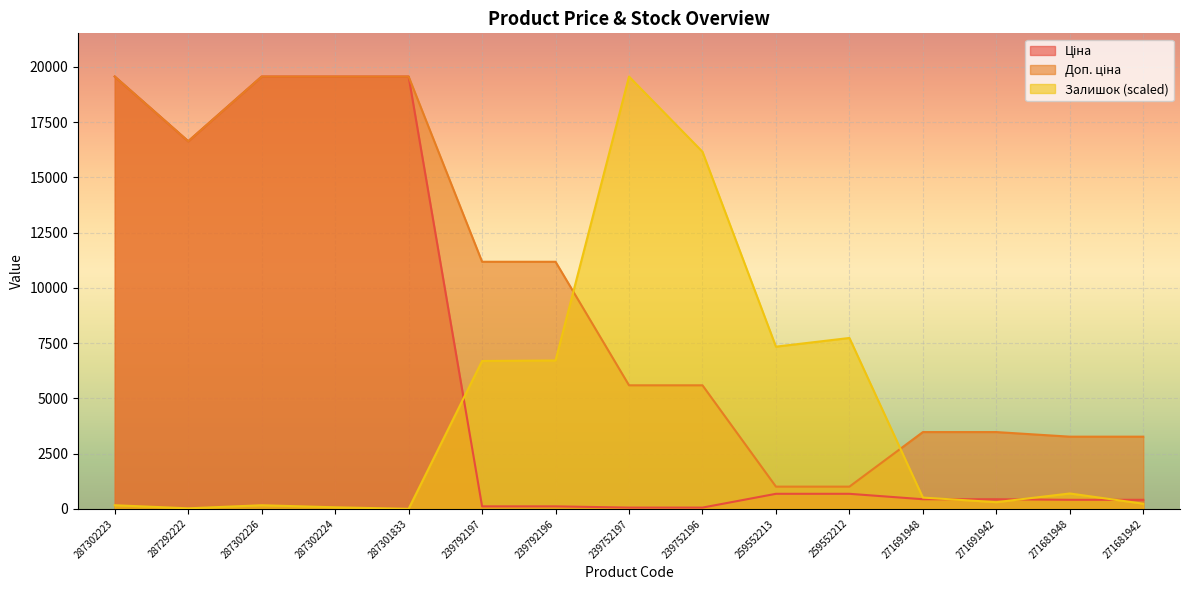

What is the sum of the Доп. ціна values at 287302224 and 239752196?

25155.9